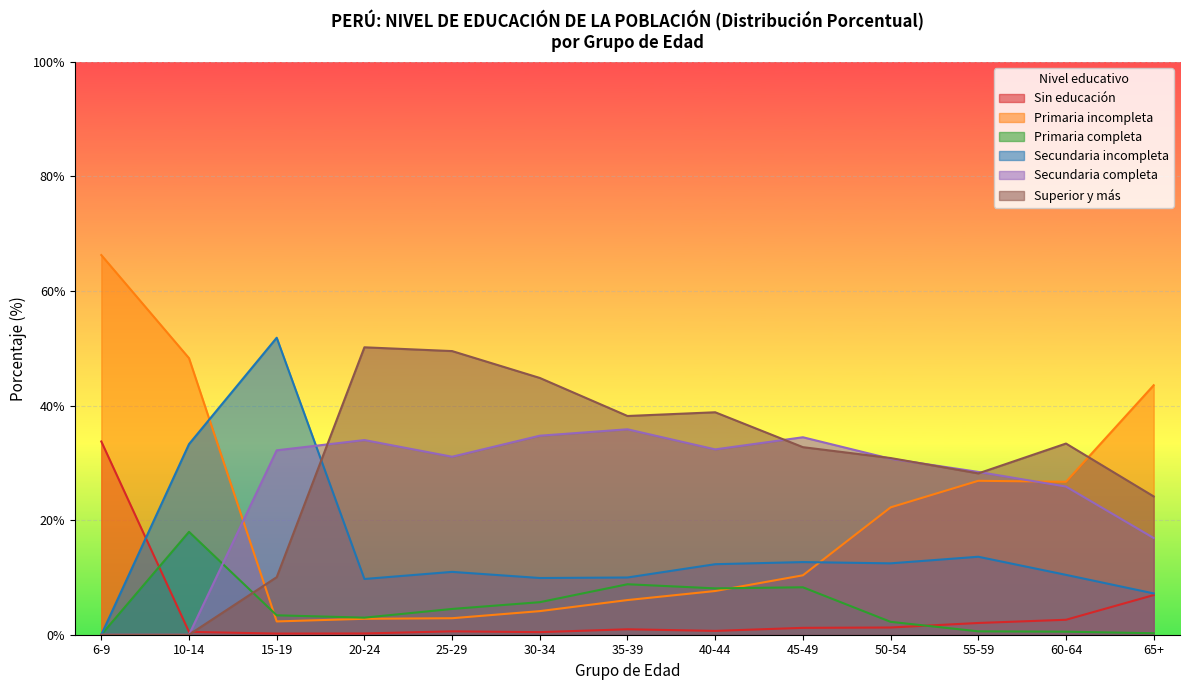

What is the sum of the Sin educación values at 55-59 and 35-39?

3.0